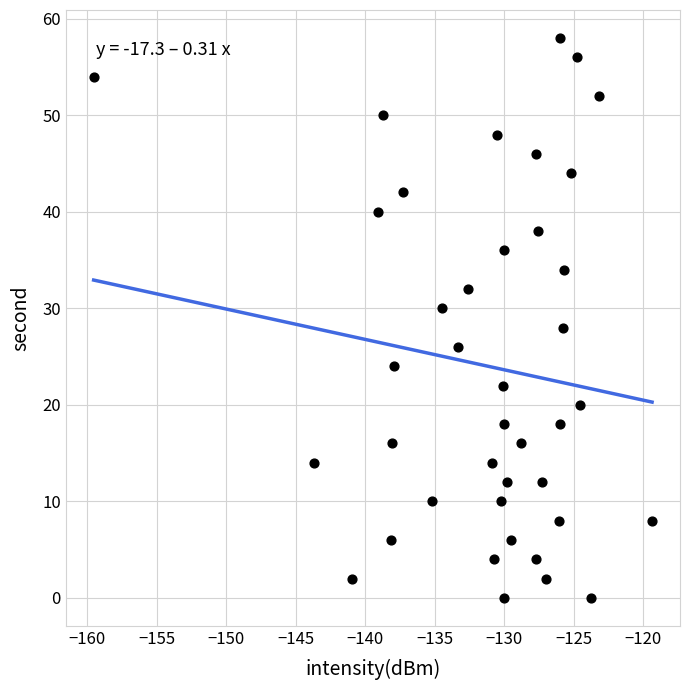

What is the range of Y values (max minus min)?

58